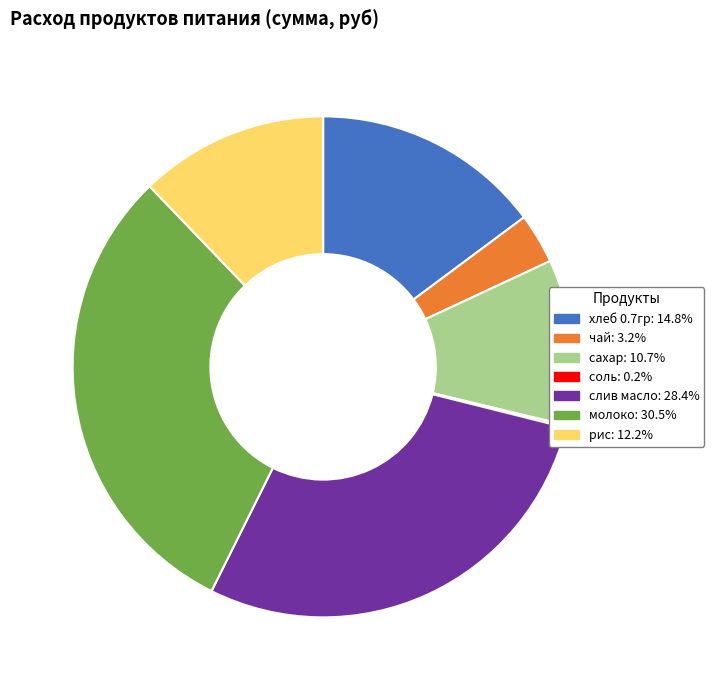

Is there any slice that represents more than half of the pie?

No